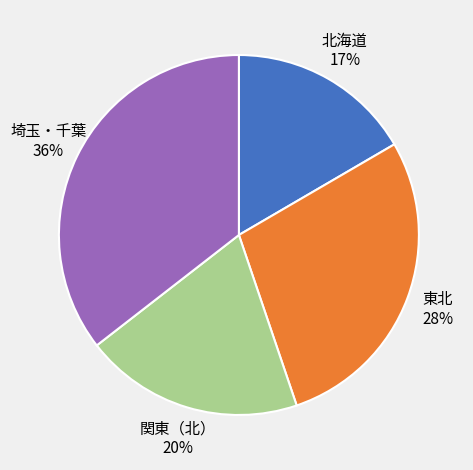

Is there any slice that represents more than half of the pie?

No